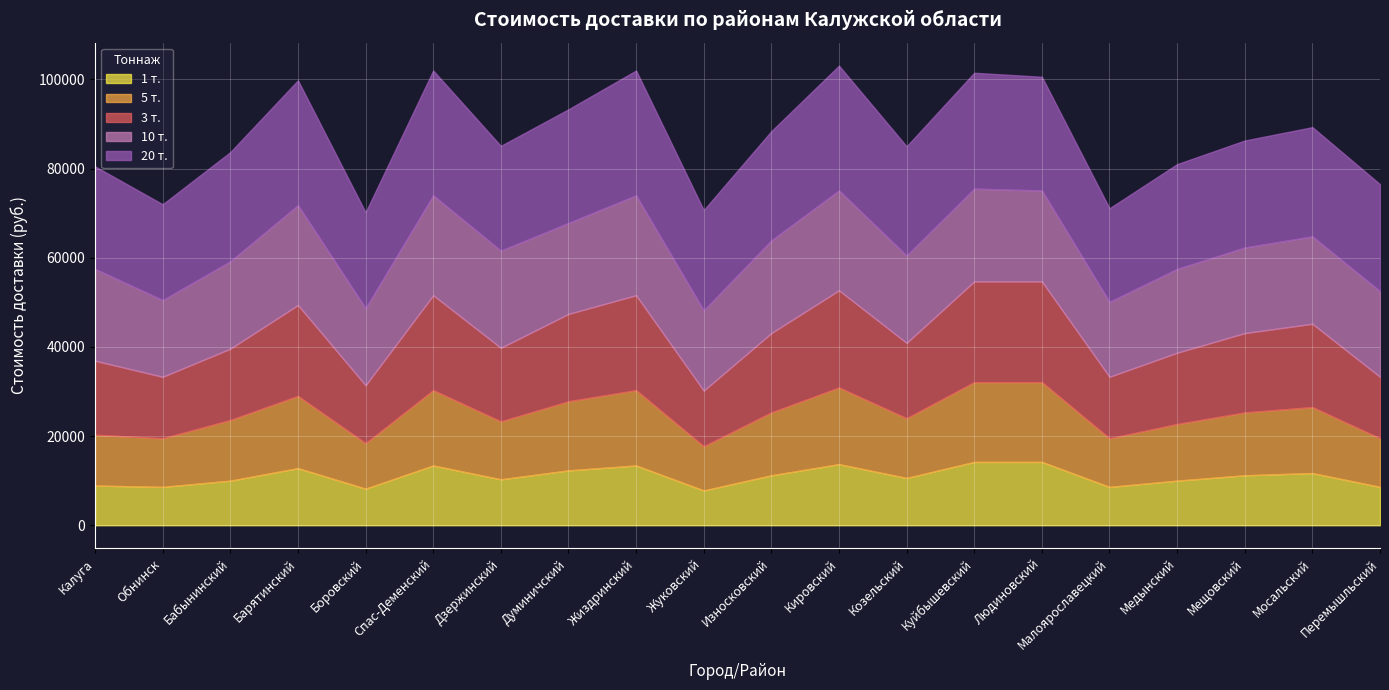

At how many categories does at least one series exceed 11078?

20